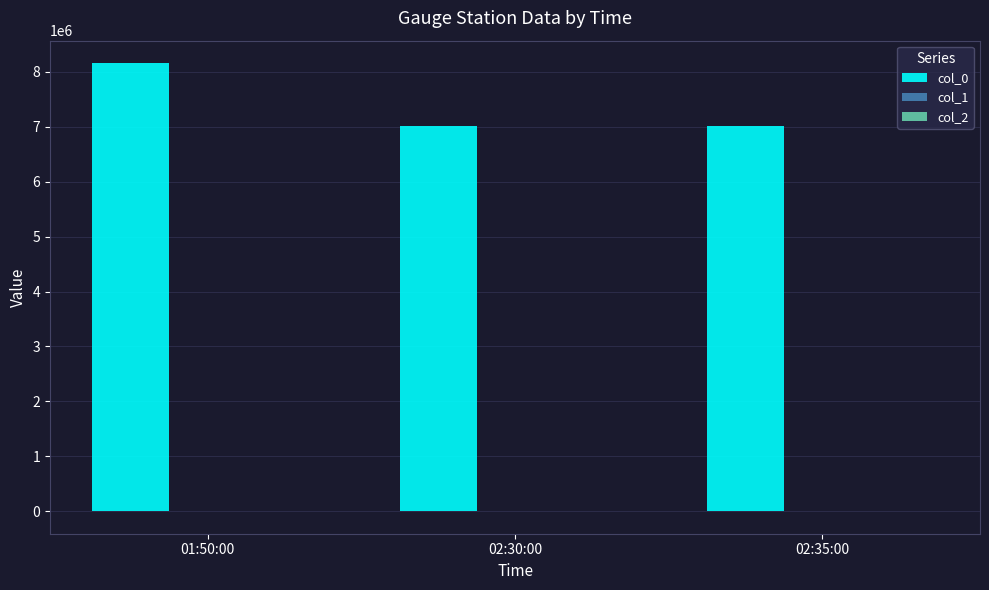

What is the maximum value shown in the chart?

8158700.0